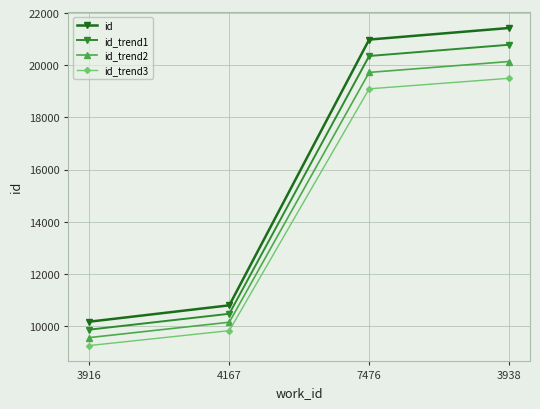

True or false: id_trend3 and id cross at least once.

False